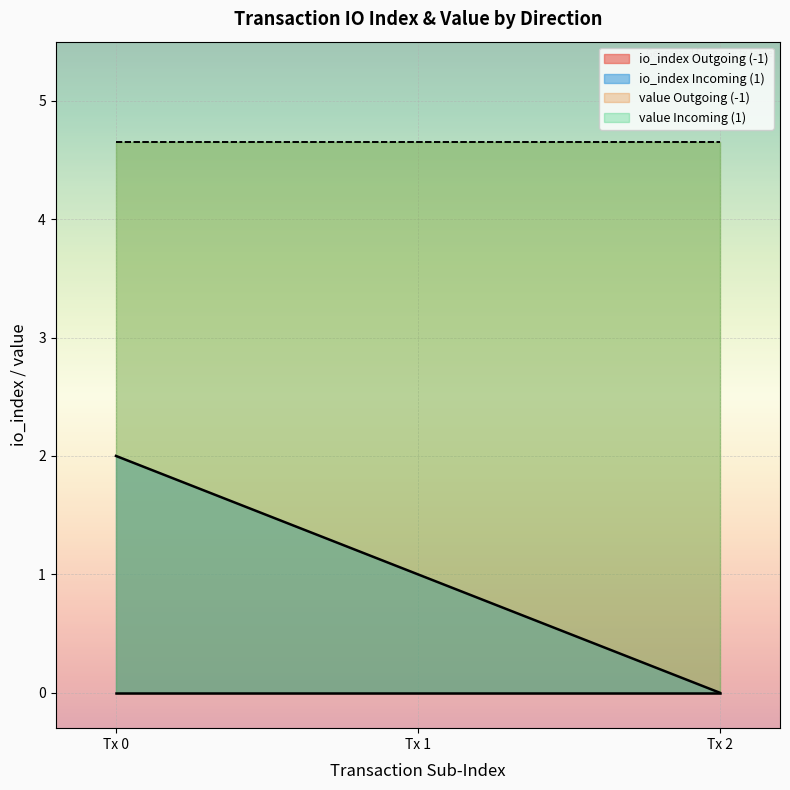

True or false: io_index and value cross at least once.

False